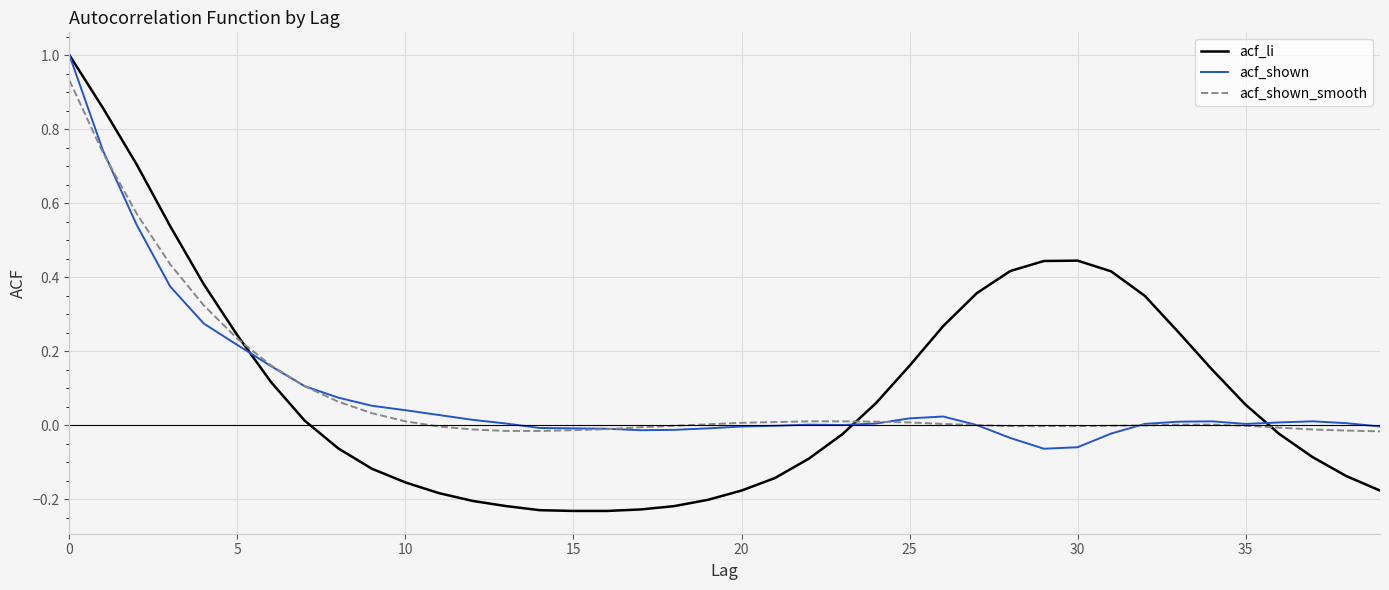

True or false: acf_shown has more than 2 interior local peaks.

True